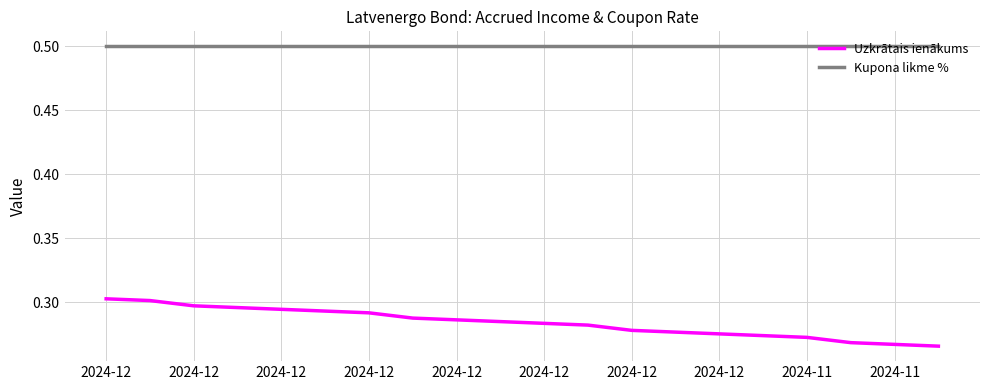

What is the maximum value for Kupona likme %?

0.5